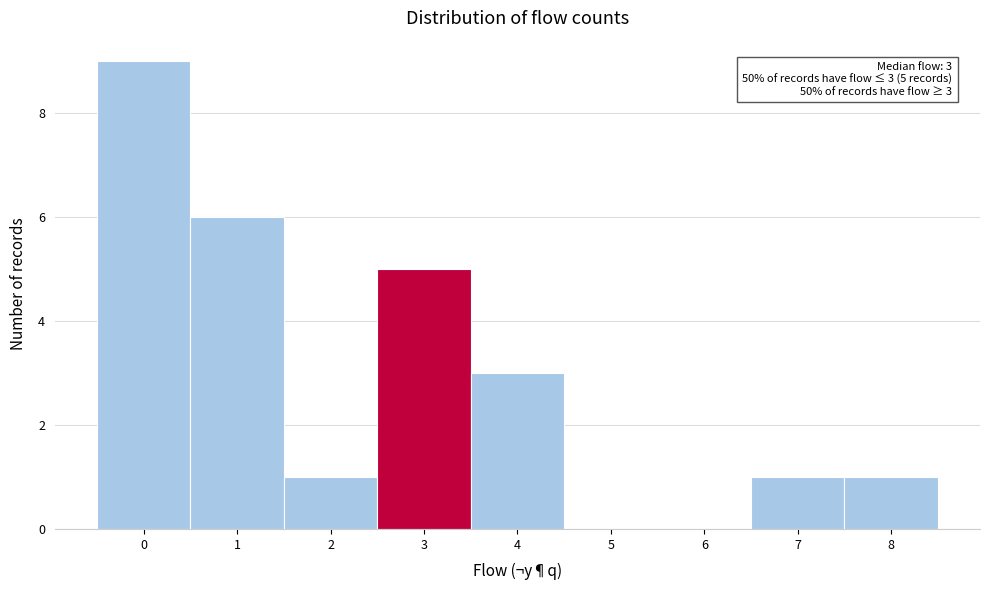

Which range on the x-axis has the tallest bar?

-0.5 to 0.5